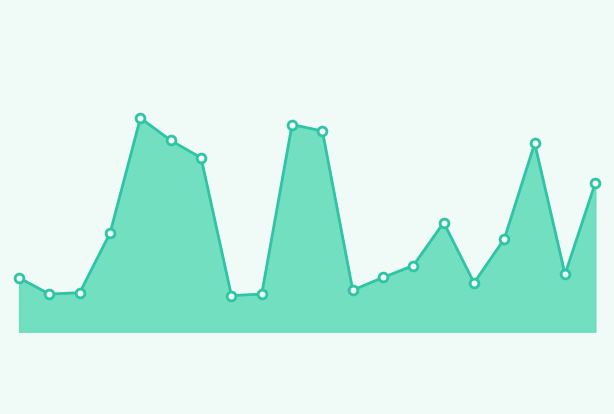

Does the chart have visible grid lines?

No